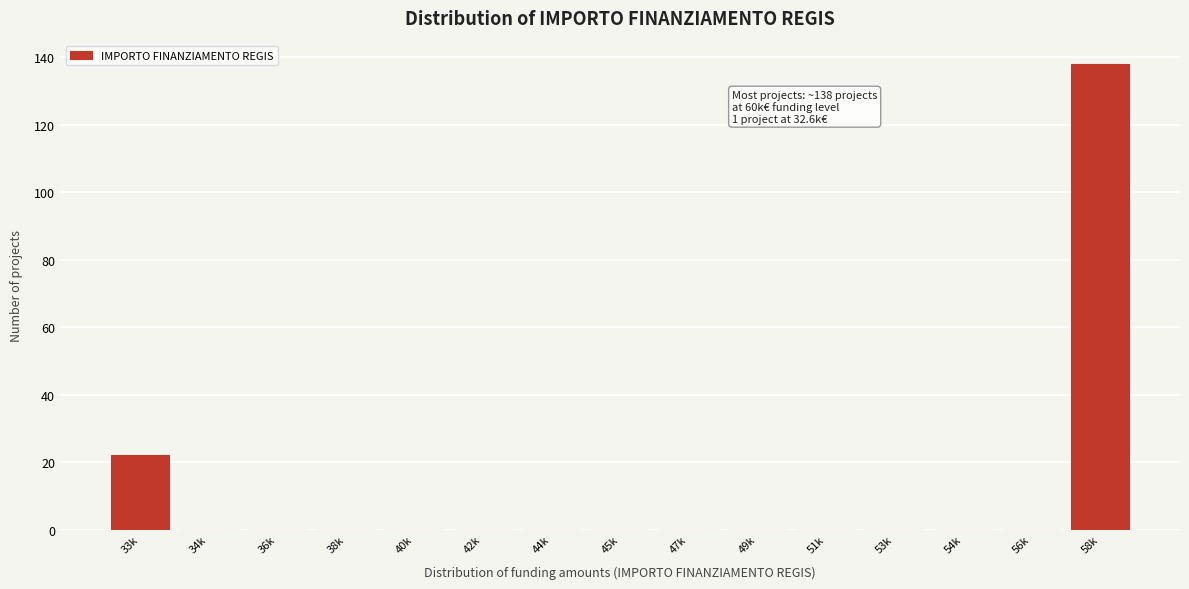

Reading left to right, list all the values displayed in this chart.

33k=22	34k=0	36k=0	38k=0	40k=0	42k=0	44k=0	45k=0	47k=0	49k=0	51k=0	53k=0	54k=0	56k=0	58k=138